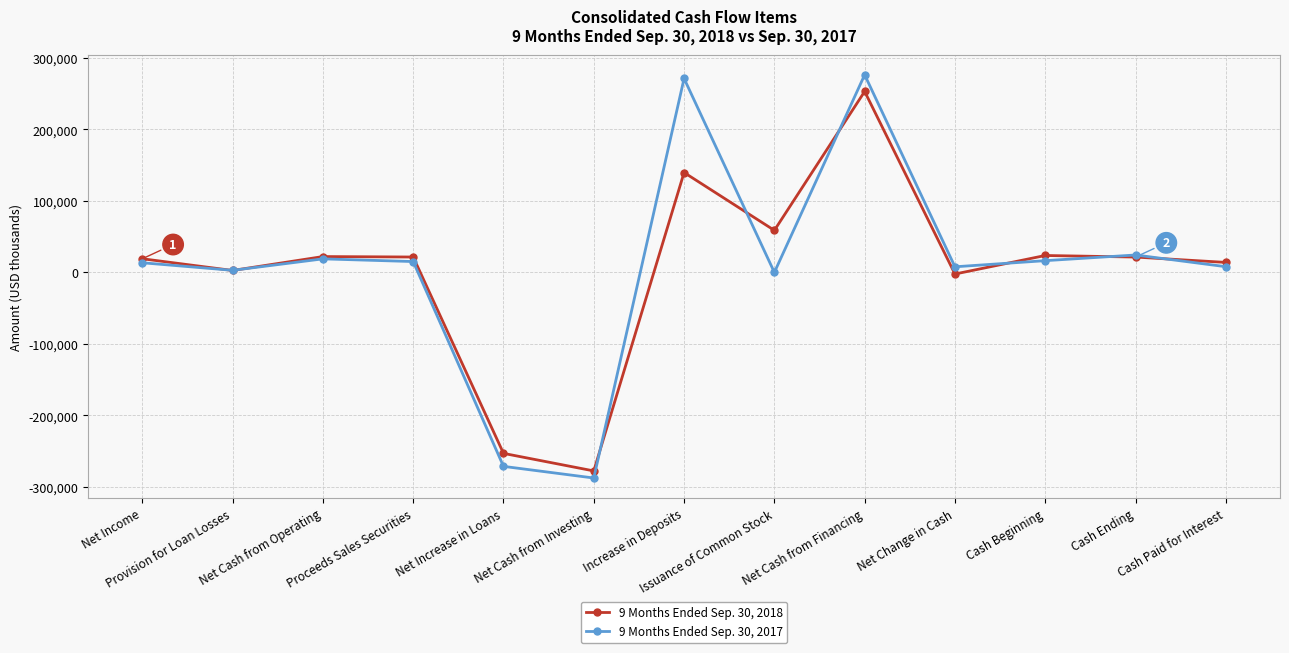

What are all the series names shown in the legend?

9 Months Ended Sep. 30, 2018, 9 Months Ended Sep. 30, 2017